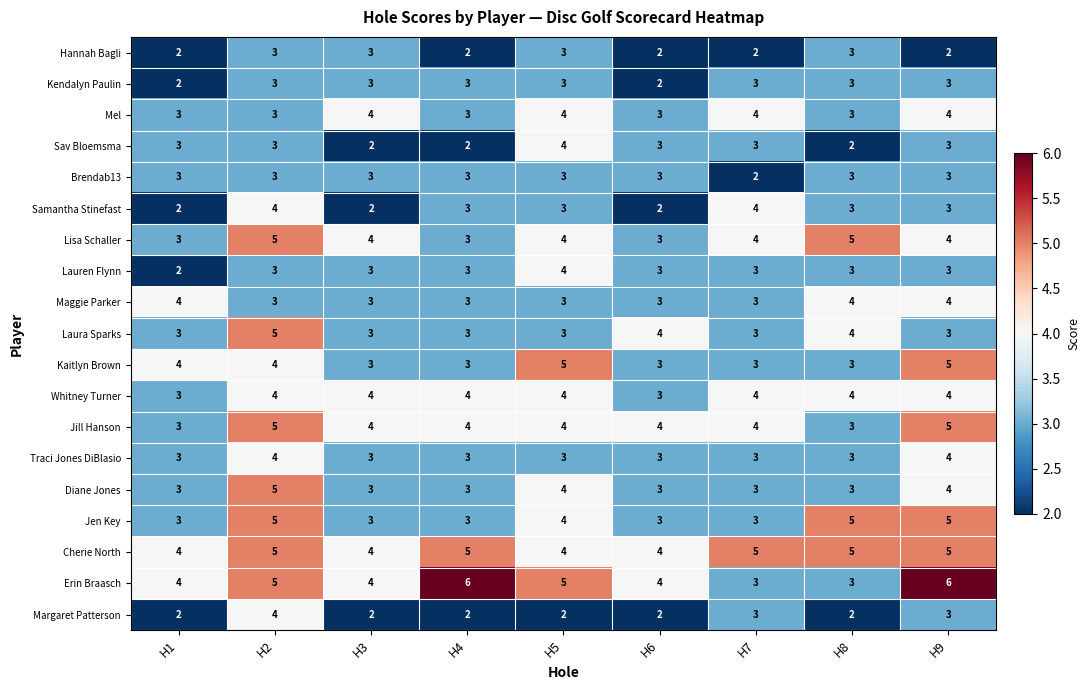

What is the sum of the Cherie North values at H2 and H1?

9